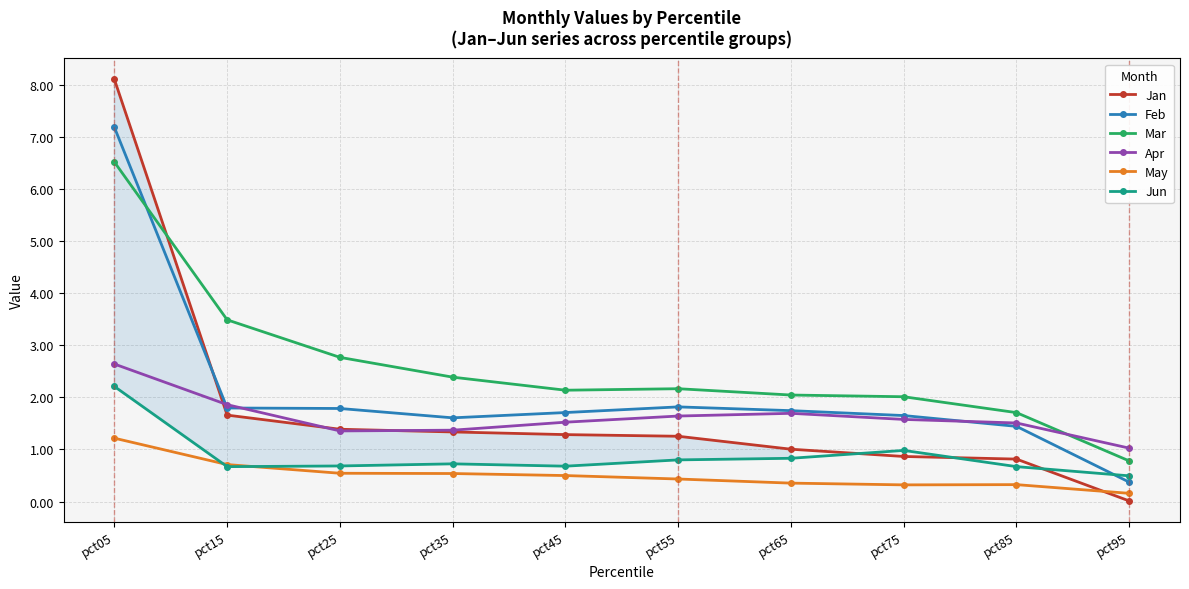

Where is Mar nearest to the value 3?

pct25